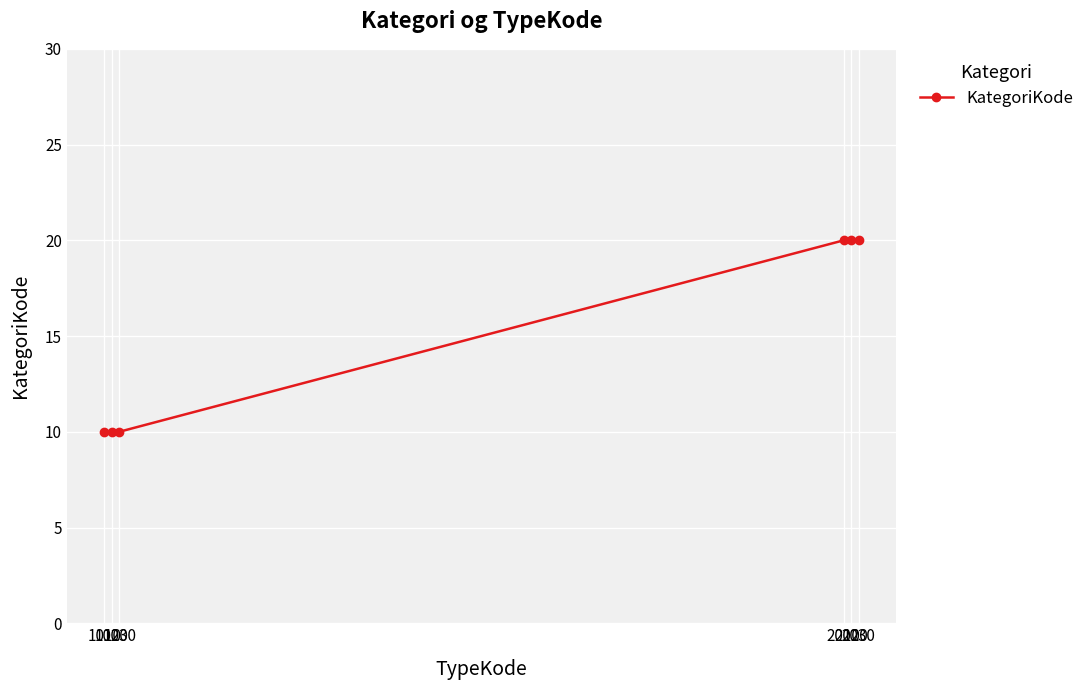

The chart shows a value of 32 at 2010. True or false?

False